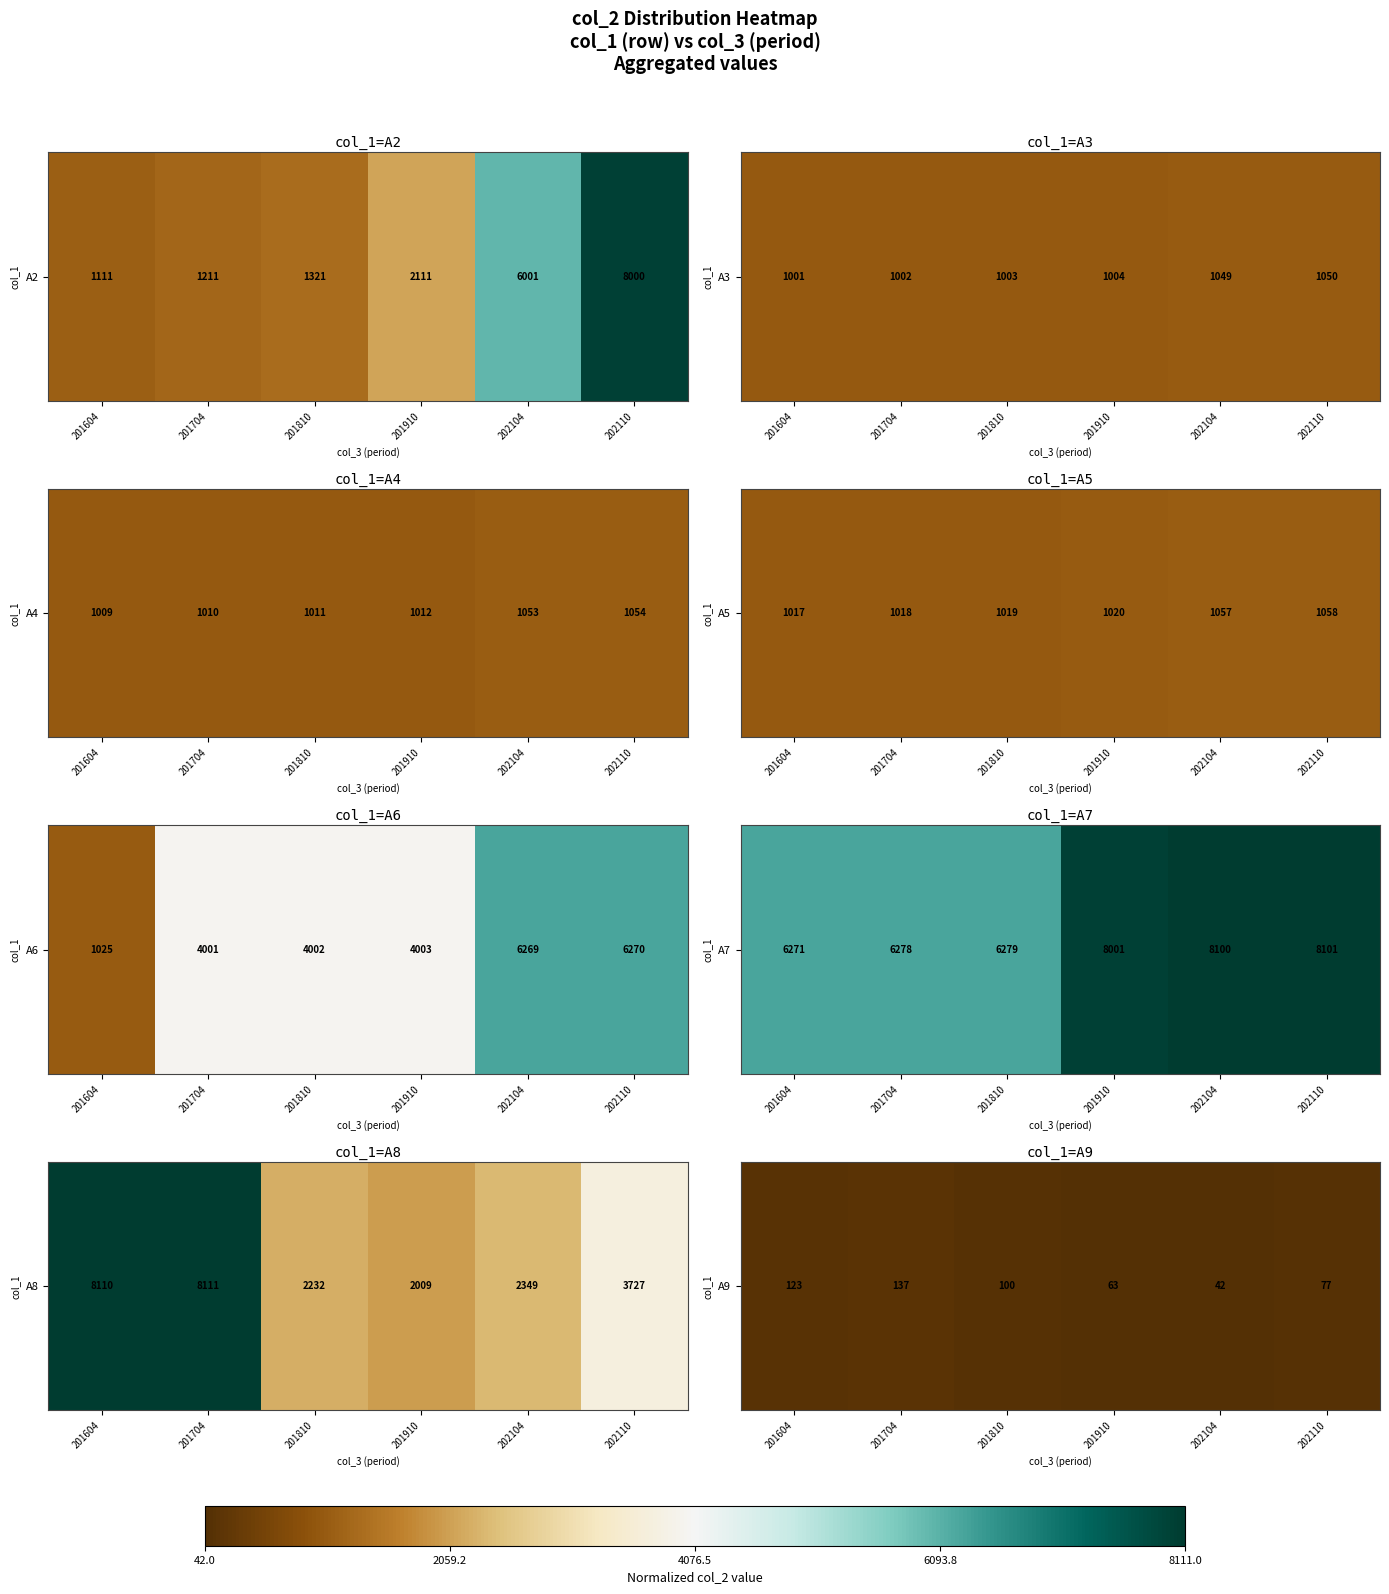

How many data points does each series have?

6